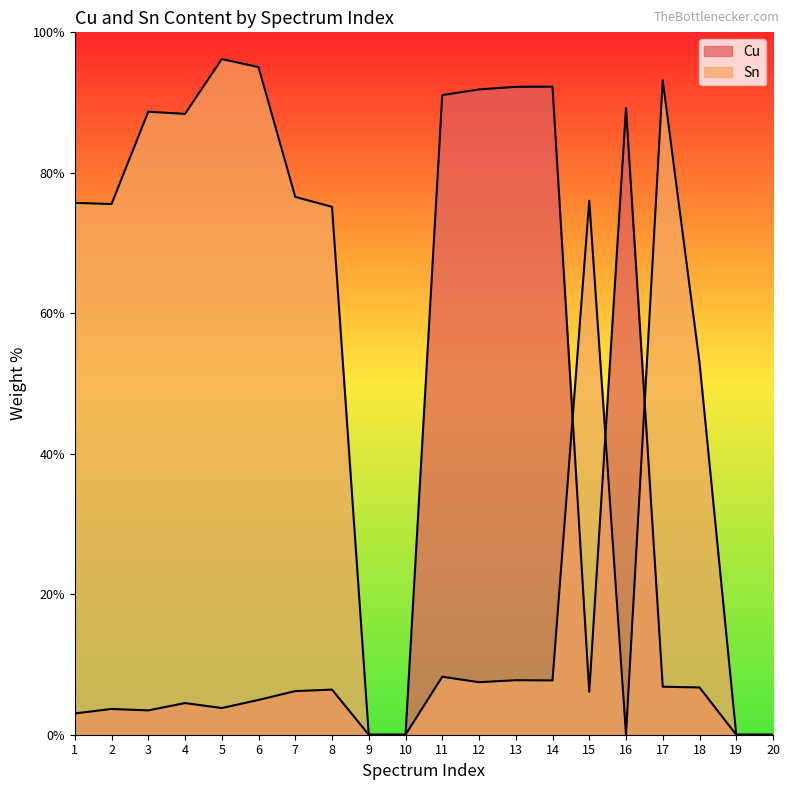

In Cu, how many points are higher than both neighbors (excluding endpoints)?

5